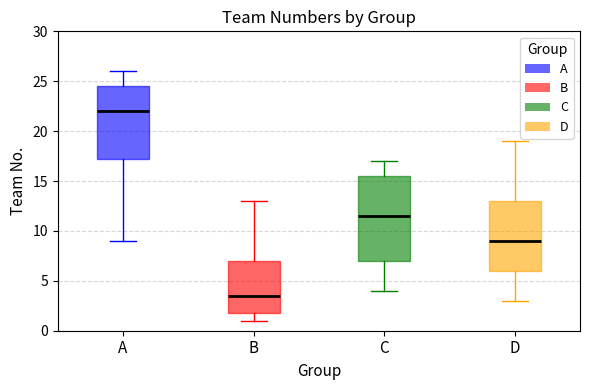

Reading left to right, transcribe this box plot: for each box, give where its median line is, the range the box spans, and where its two whiskers end, as read against the y-axis. The values are not printed on the chart, so give them approximately, as read against the axis.

A: median 22.0, box 17.5 to 24.5, whiskers 9.0 to 26.0
B: median 3.5, box 2.0 to 7.0, whiskers 1.0 to 13.0
C: median 11.5, box 7.0 to 15.5, whiskers 4.0 to 17.0
D: median 9.0, box 6.0 to 13.0, whiskers 3.0 to 19.0